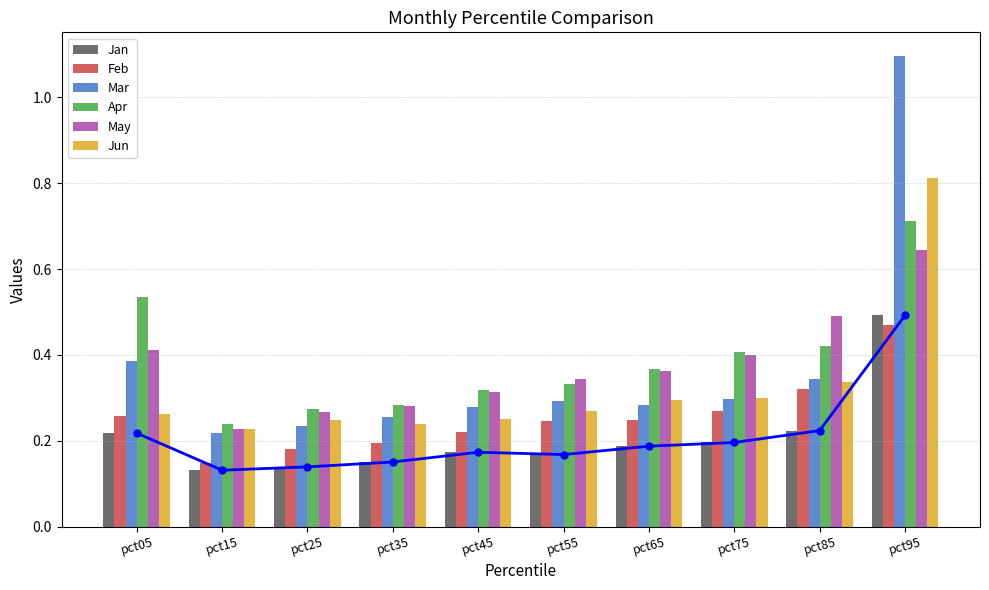

Reading left to right, what are all the values shown in this chart?

Jan: pct05=0.2	pct15=0.1	pct25=0.1	pct35=0.2	pct45=0.2	pct55=0.2	pct65=0.2	pct75=0.2	pct85=0.2	pct95=0.5
Feb: pct05=0.3	pct15=0.1	pct25=0.2	pct35=0.2	pct45=0.2	pct55=0.2	pct65=0.2	pct75=0.3	pct85=0.3	pct95=0.5
Mar: pct05=0.4	pct15=0.2	pct25=0.2	pct35=0.3	pct45=0.3	pct55=0.3	pct65=0.3	pct75=0.3	pct85=0.3	pct95=1.1
Apr: pct05=0.5	pct15=0.2	pct25=0.3	pct35=0.3	pct45=0.3	pct55=0.3	pct65=0.4	pct75=0.4	pct85=0.4	pct95=0.7
May: pct05=0.4	pct15=0.2	pct25=0.3	pct35=0.3	pct45=0.3	pct55=0.3	pct65=0.4	pct75=0.4	pct85=0.5	pct95=0.6
Jun: pct05=0.3	pct15=0.2	pct25=0.2	pct35=0.2	pct45=0.3	pct55=0.3	pct65=0.3	pct75=0.3	pct85=0.3	pct95=0.8